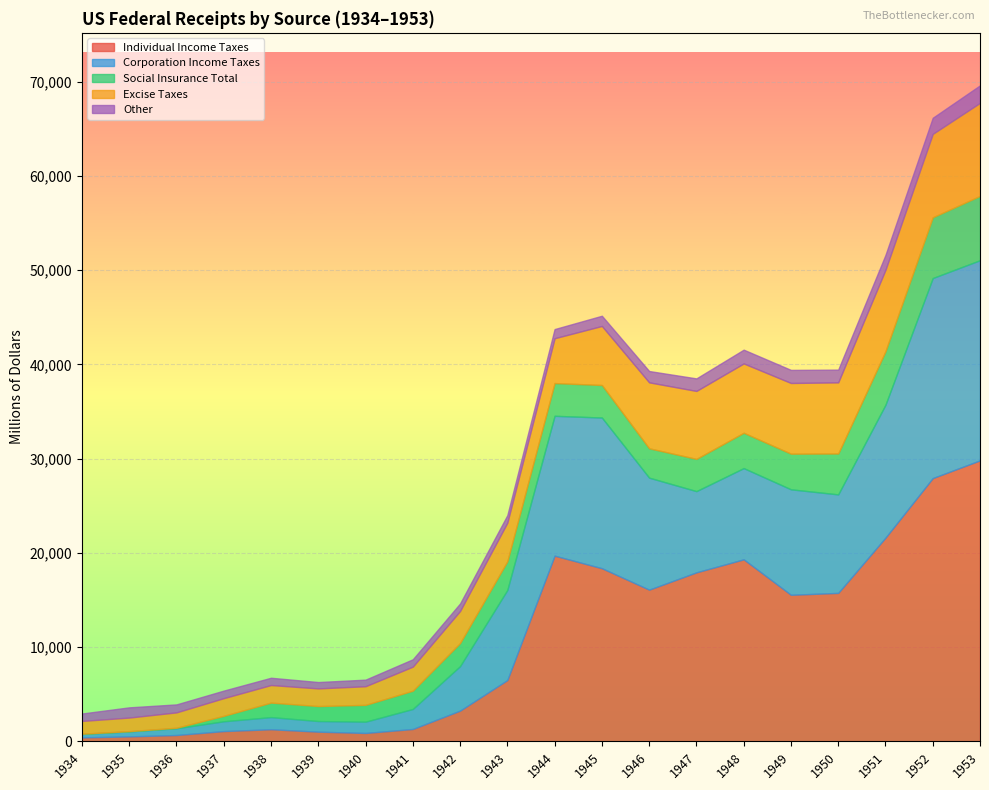

Reading left to right, what are all the values shown in this chart?

Individual Income Taxes: 1934=420	1935=527	1936=674	1937=1092	1938=1286	1939=1029	1940=892	1941=1314	1942=3263	1943=6505	1944=19705	1945=18372	1946=16098	1947=17935	1948=19315	1949=15552	1950=15755	1951=21616	1952=27934	1953=29816
Corporation Income Taxes: 1934=364	1935=529	1936=719	1937=1038	1938=1287	1939=1127	1940=1197	1941=2124	1942=4719	1943=9557	1944=14838	1945=15988	1946=11883	1947=8615	1948=9678	1949=11192	1950=10449	1951=14101	1952=21226	1953=21238
Social Insurance Total: 1934=30	1935=31	1936=52	1937=580	1938=1541	1939=1593	1940=1785	1941=1940	1942=2452	1943=3044	1944=3473	1945=3451	1946=3115	1947=3422	1948=3751	1949=3781	1950=4338	1951=5674	1952=6445	1953=6820
Excise Taxes: 1934=1354	1935=1439	1936=1631	1937=1876	1938=1863	1939=1871	1940=1977	1941=2552	1942=3399	1943=4096	1944=4759	1945=6265	1946=6998	1947=7211	1948=7356	1949=7502	1950=7550	1951=8648	1952=8852	1953=9877
Other: 1934=788	1935=1084	1936=847	1937=801	1938=773	1939=675	1940=698	1941=781	1942=801	1943=800	1944=972	1945=1083	1946=1202	1947=1331	1948=1461	1949=1388	1950=1351	1951=1578	1952=1710	1953=1857